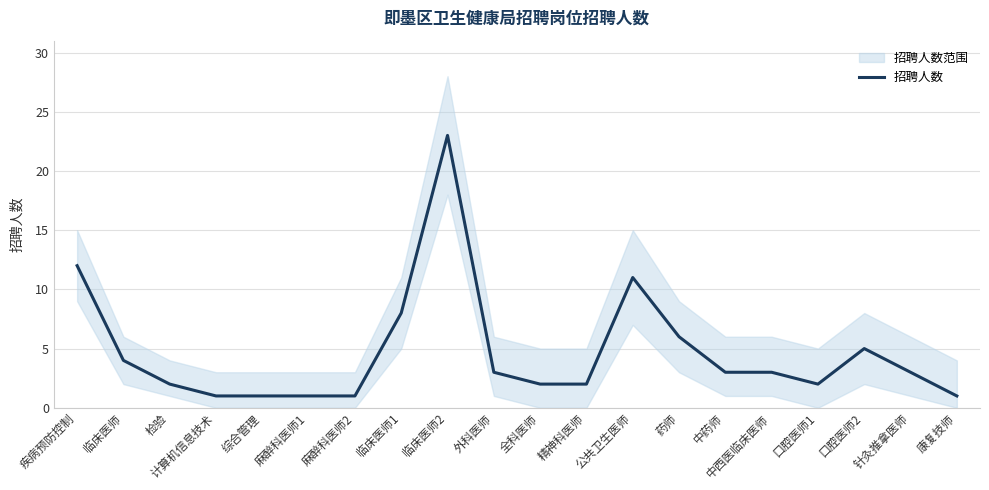

Is it true that the value at 计算机信息技术 is 2?

False